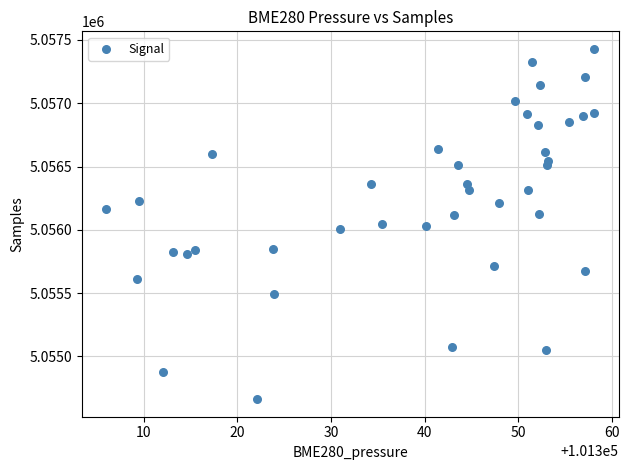

What is the range of Y values (max minus min)?

2769